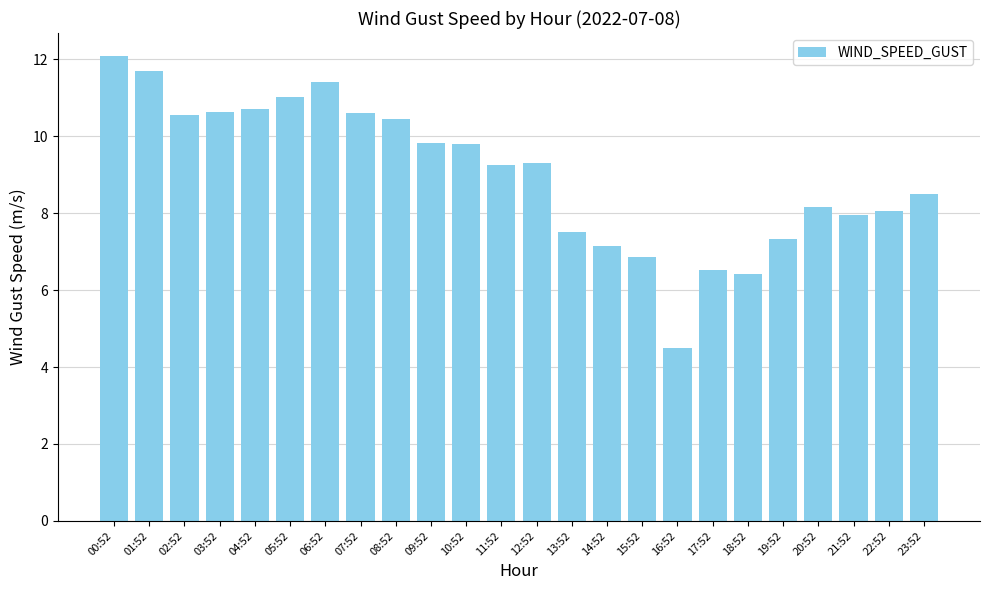

What is the label of the 11th bar from the right?

13:52